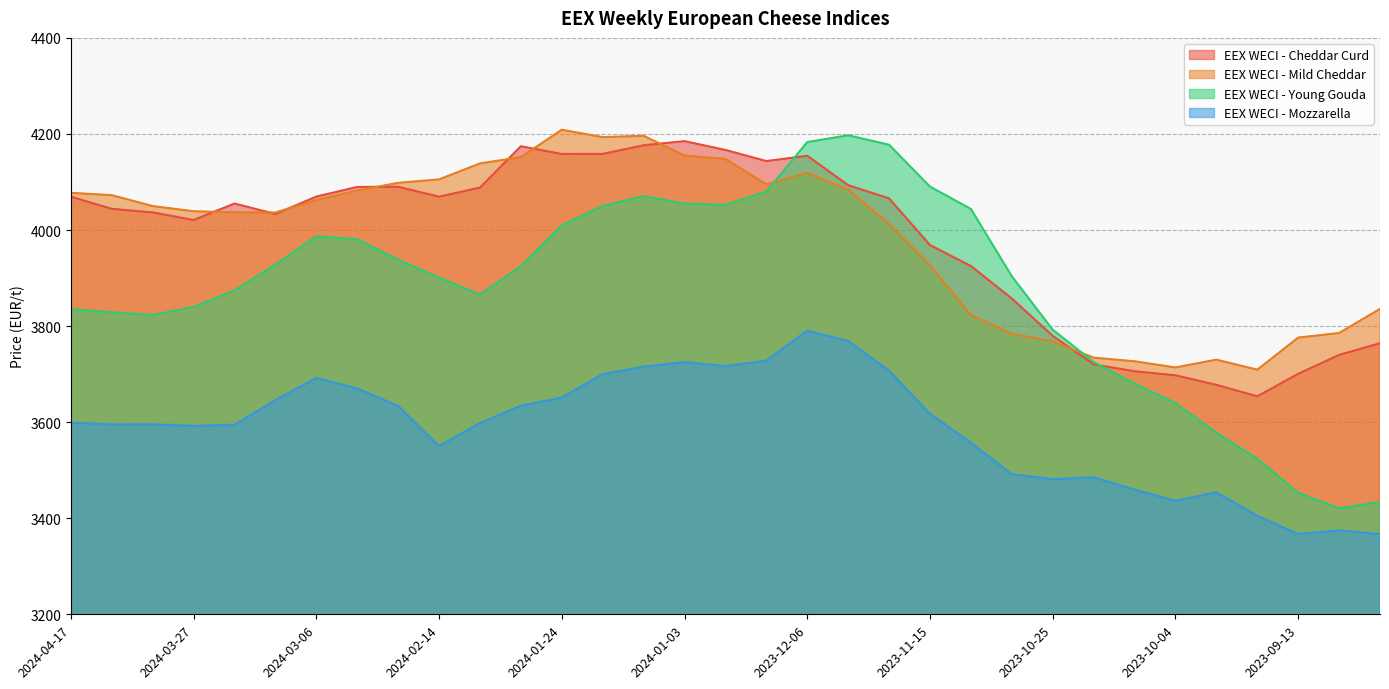

Where is the first local minimum for EEX WECI - Young Gouda?

2024-04-03